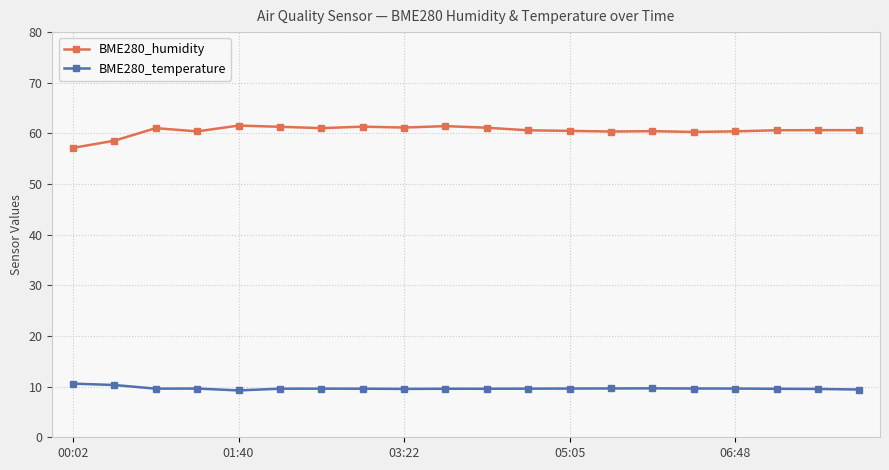

What is the value of the BME280_humidity point at the 2nd from the left?

58.6